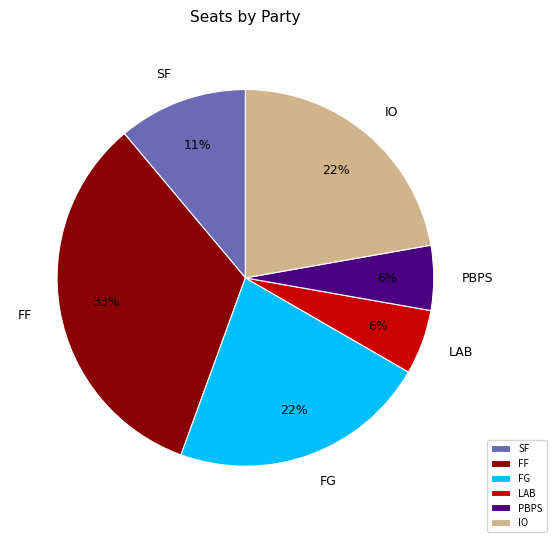

Which category has the biggest portion of the pie?

FF